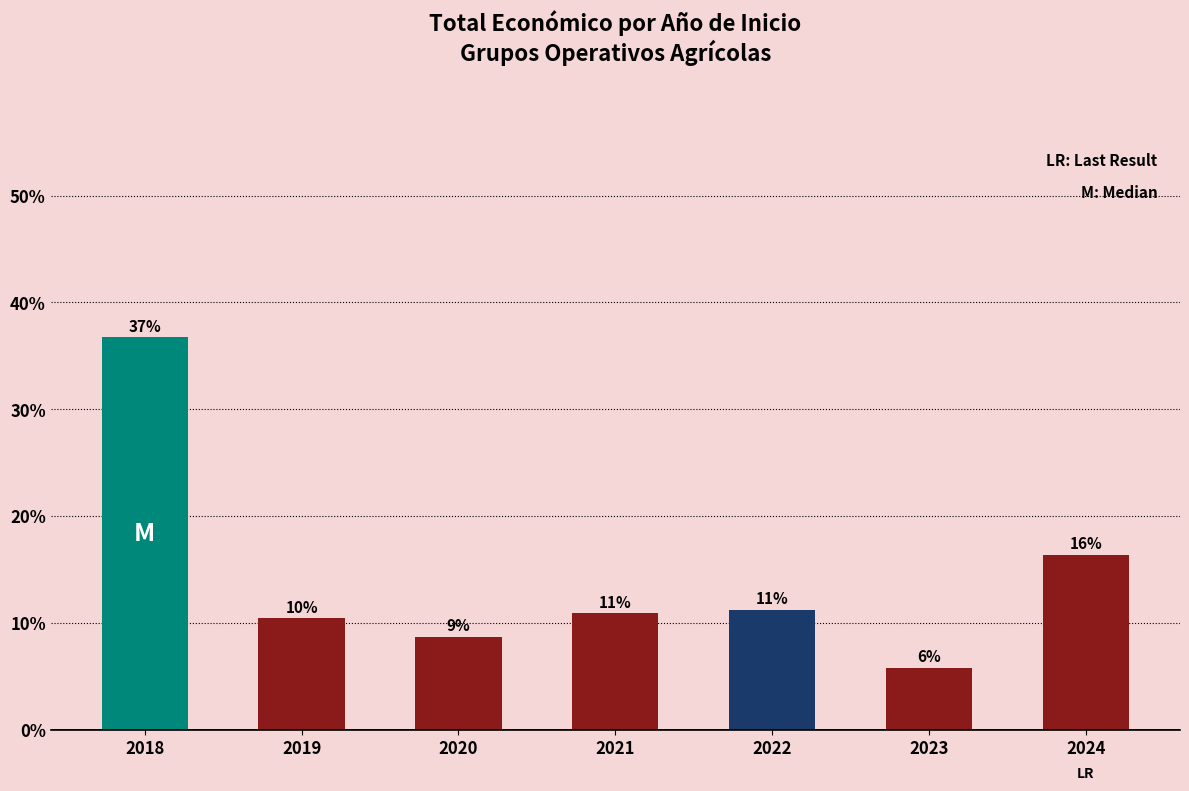

Rank the categories by value from highest to lowest.

2018, 2024, 2022, 2021, 2019, 2020, 2023